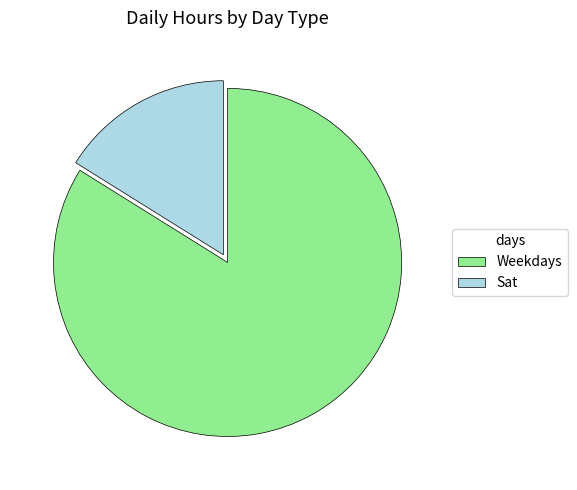

True or false: Sat accounts for 16% of the total.

True